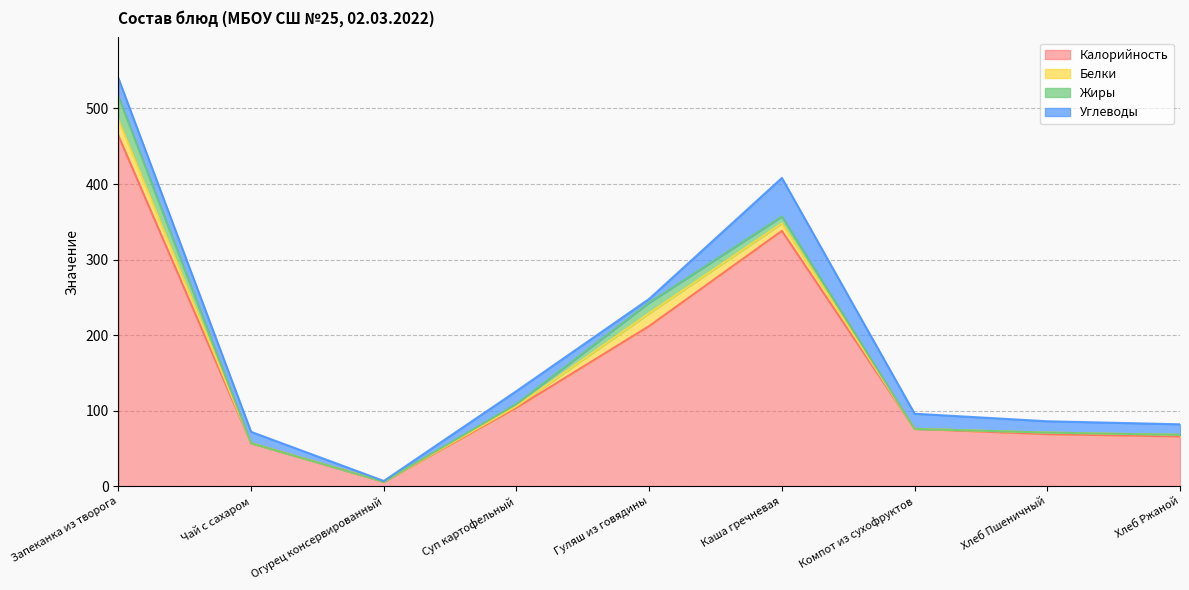

What is the sum of all Белки values?

54